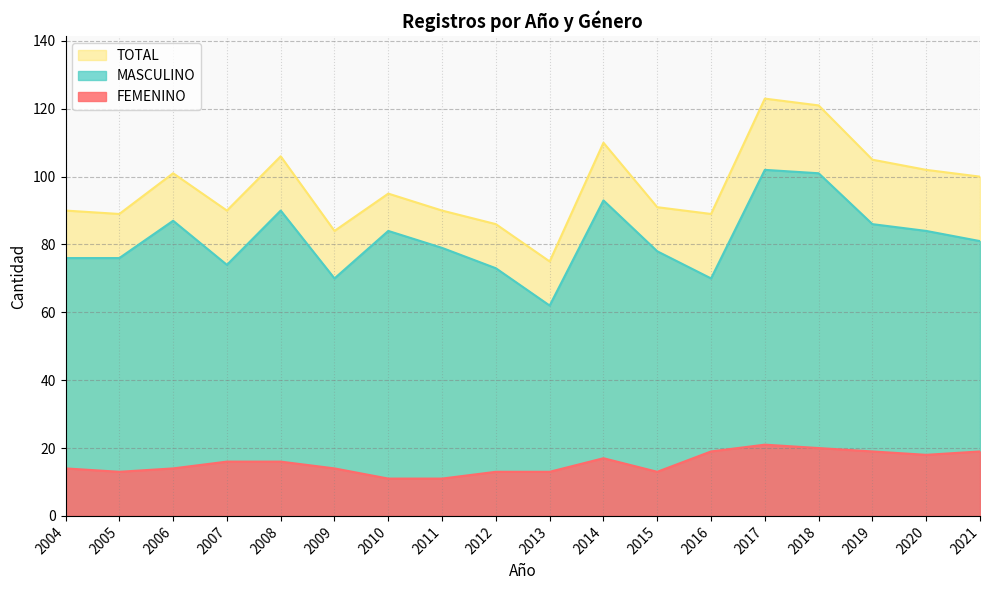

True or false: FEMENINO and TOTAL intersect in this chart.

False